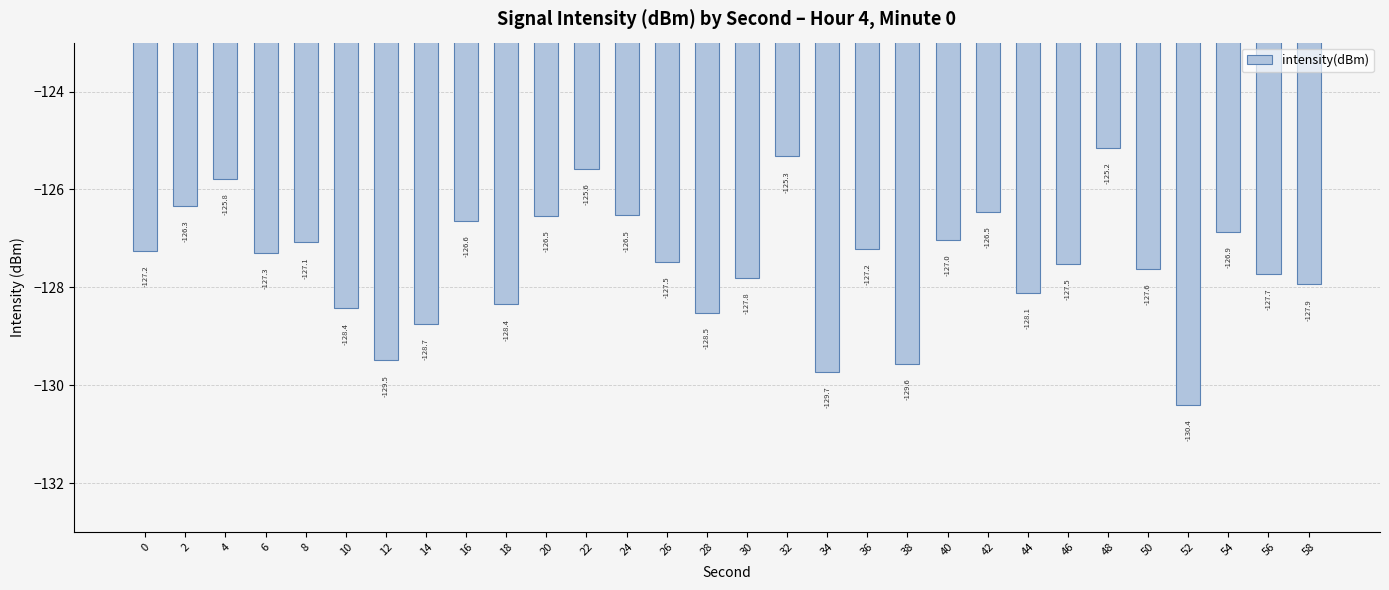

Where is the data nearest to the value -127?

40